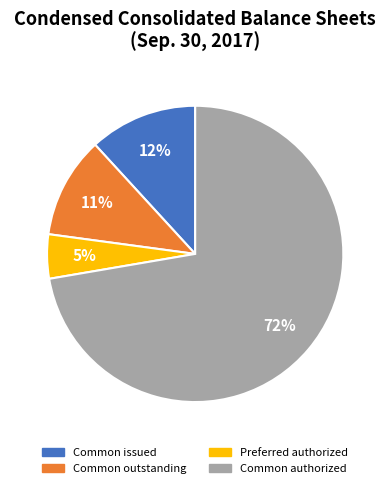

To the nearest percent, what is the average slice percentage?

25%